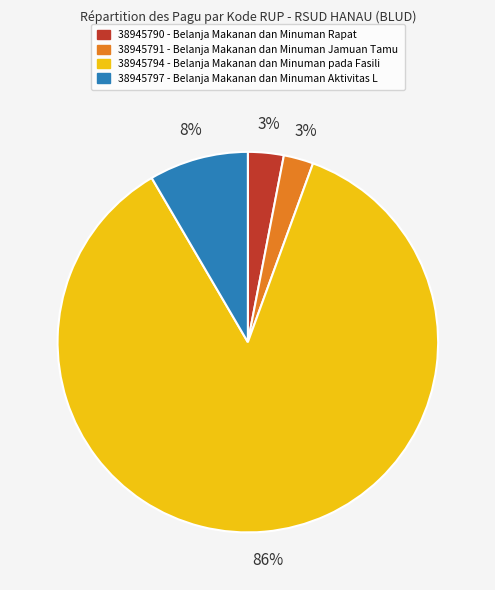

Do 38945794 and 38945790 together represent more than half of the pie?

Yes